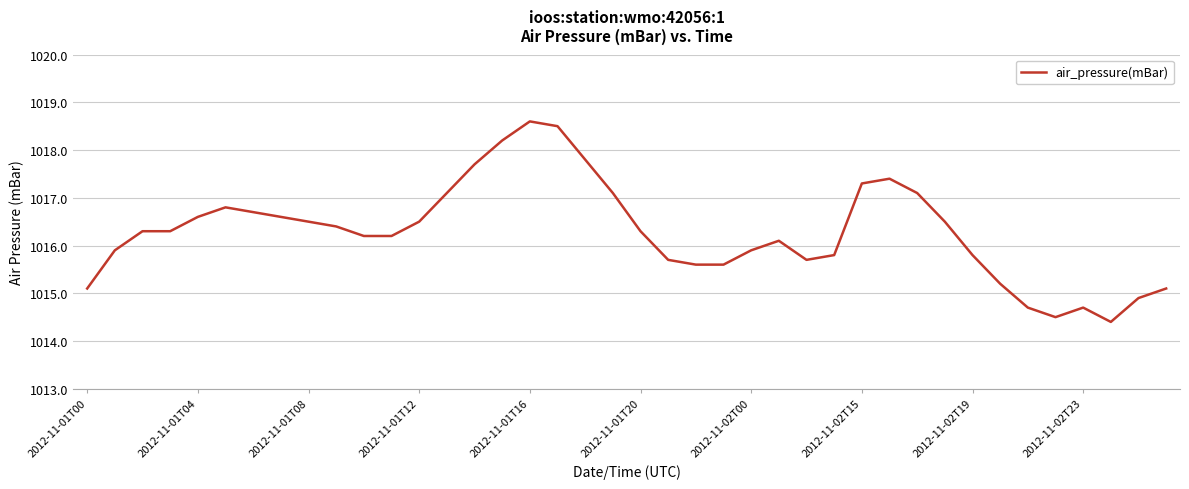

Is this an area chart (filled region under the line)?

No